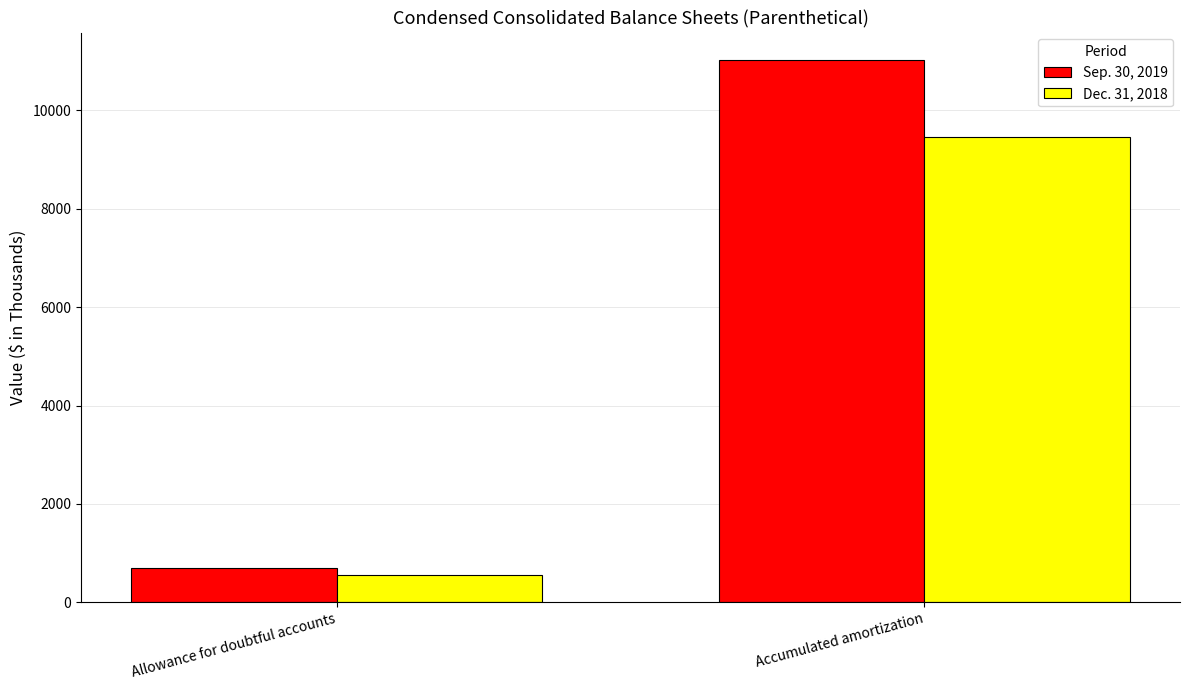

At which label does Sep. 30, 2019 reach its minimum?

Allowance for doubtful accounts